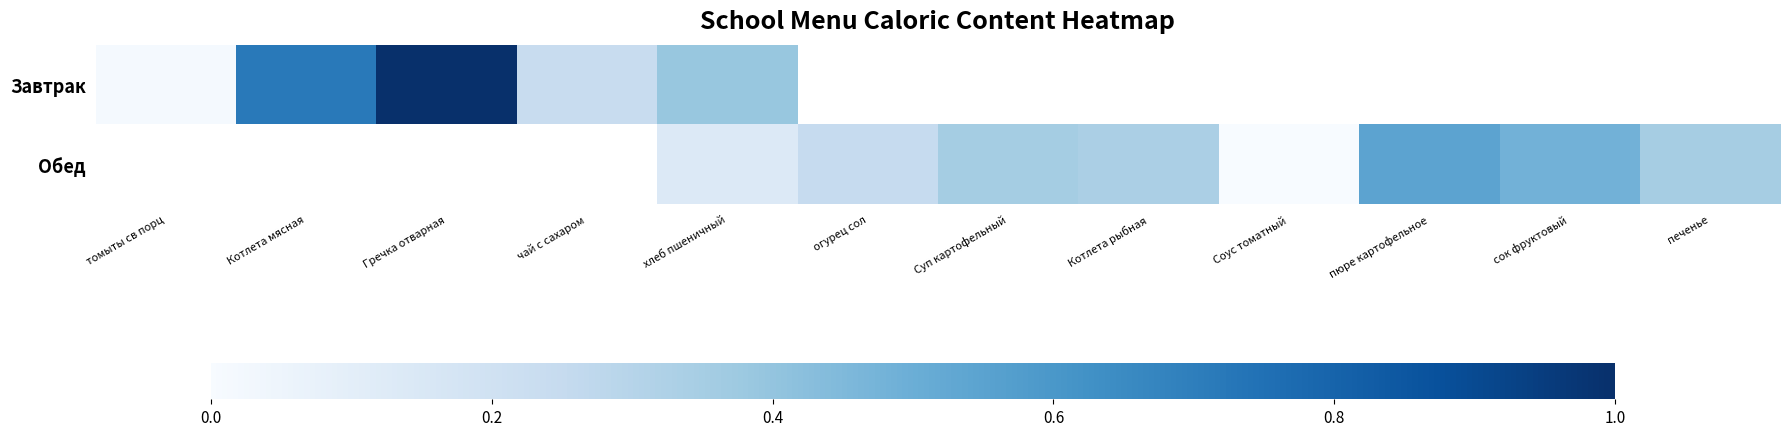

What is the sum of the Завтрак values at хлеб пшеничный and томыты св порц?

0.4